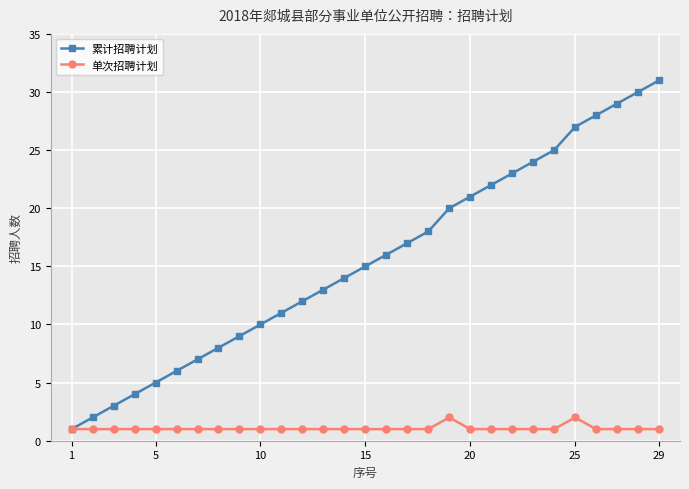

What is the greatest value displayed?

31